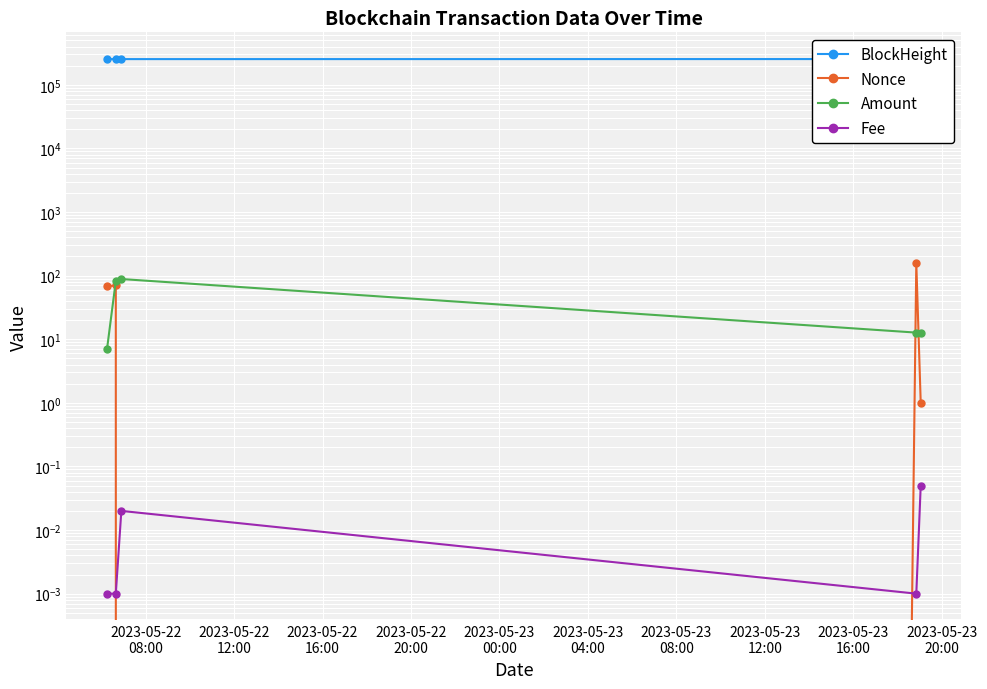

What is the sum of all Nonce values?

295.0